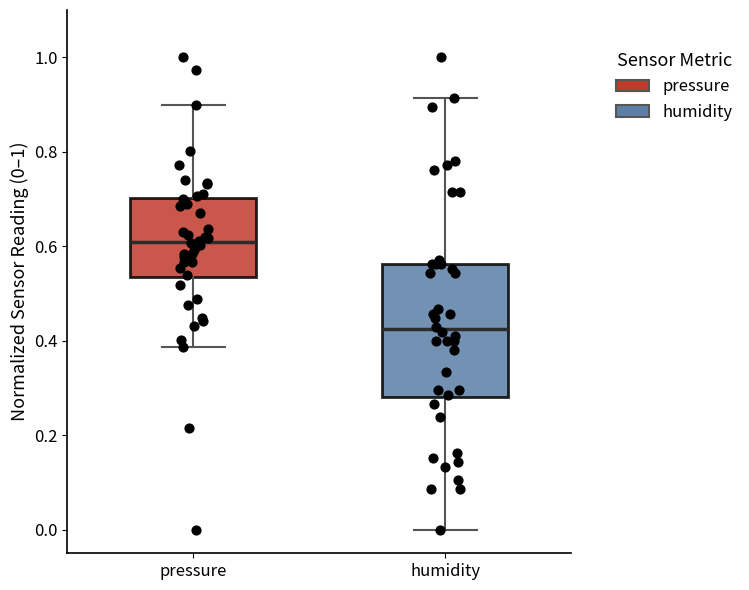

Reading left to right, transcribe this box plot: for each box, give where its median line is, the range the box spans, and where its two whiskers end, as read against the y-axis. The values are not printed on the chart, so give them approximately, as read against the axis.

pressure: median 0.60, box 0.54 to 0.70, whiskers 0.38 to 0.90
humidity: median 0.42, box 0.28 to 0.56, whiskers 0.00 to 0.92